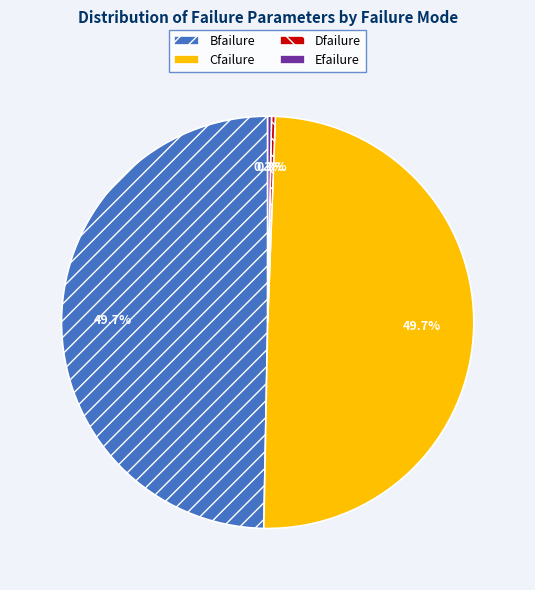

Is it true that Bfailure is 50% of the pie?

True